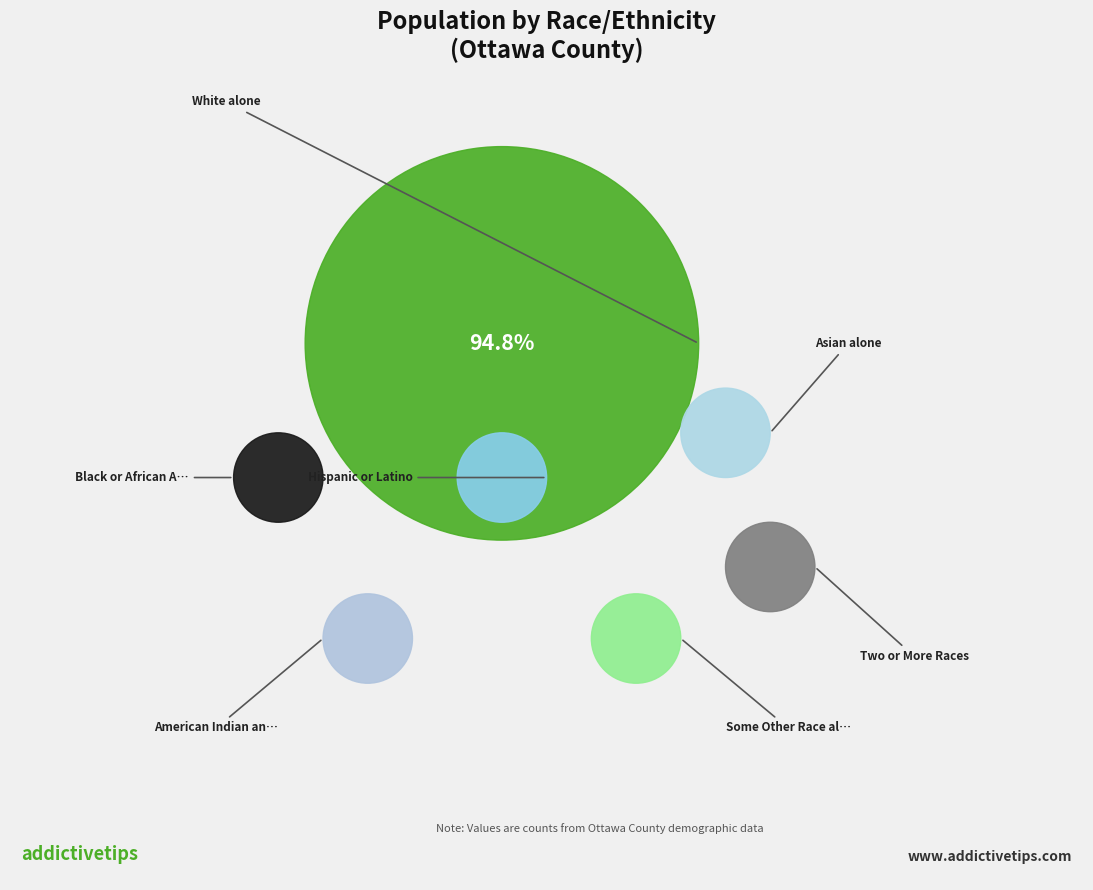

Which category has the smallest portion of the pie?

Asian alone